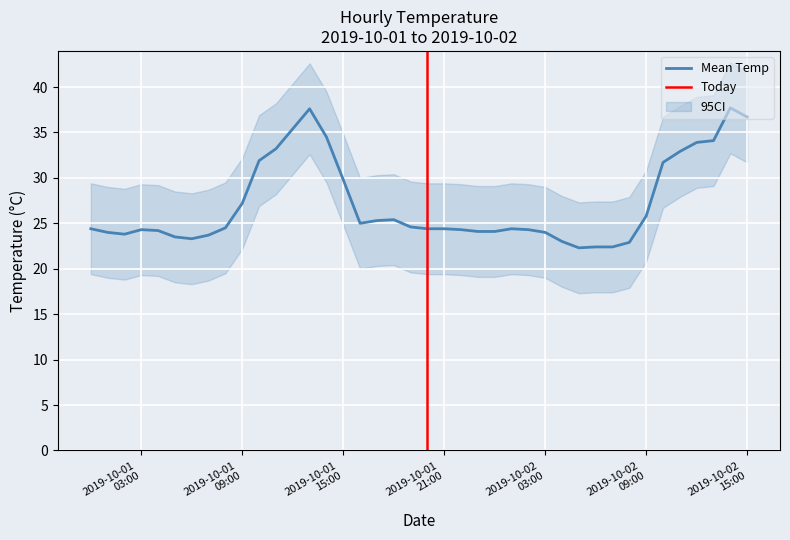

What is the change in value from 2019-10-01 01:00 to 2019-10-01 19:00?

+0.6